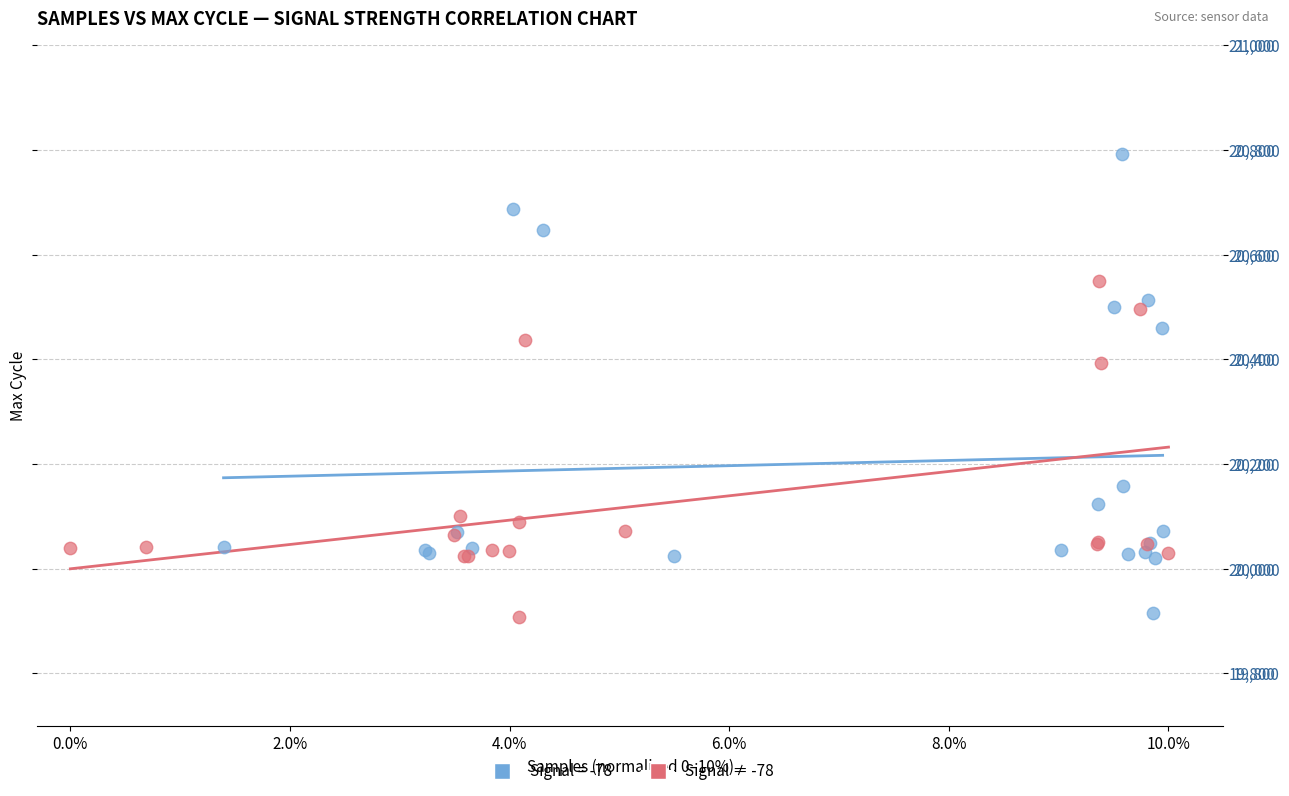

Which series has the largest Y range (max minus min)?

Signal = -78